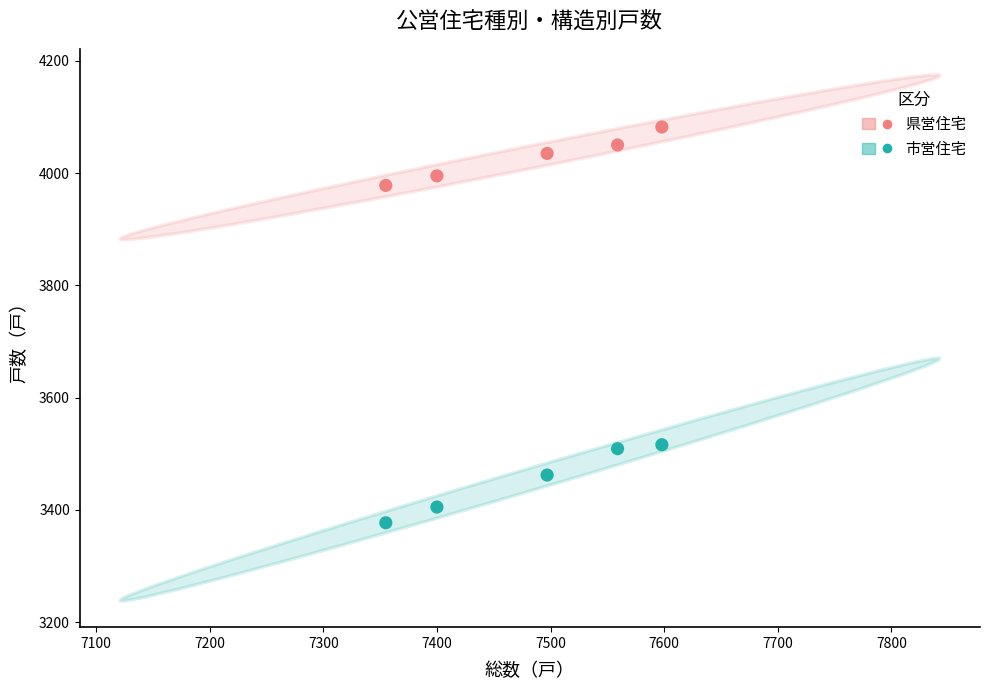

What are all the series names shown in the legend?

県営住宅, 市営住宅